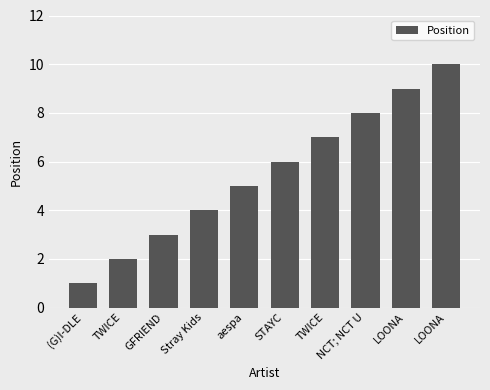

How many bars are there in total?

10